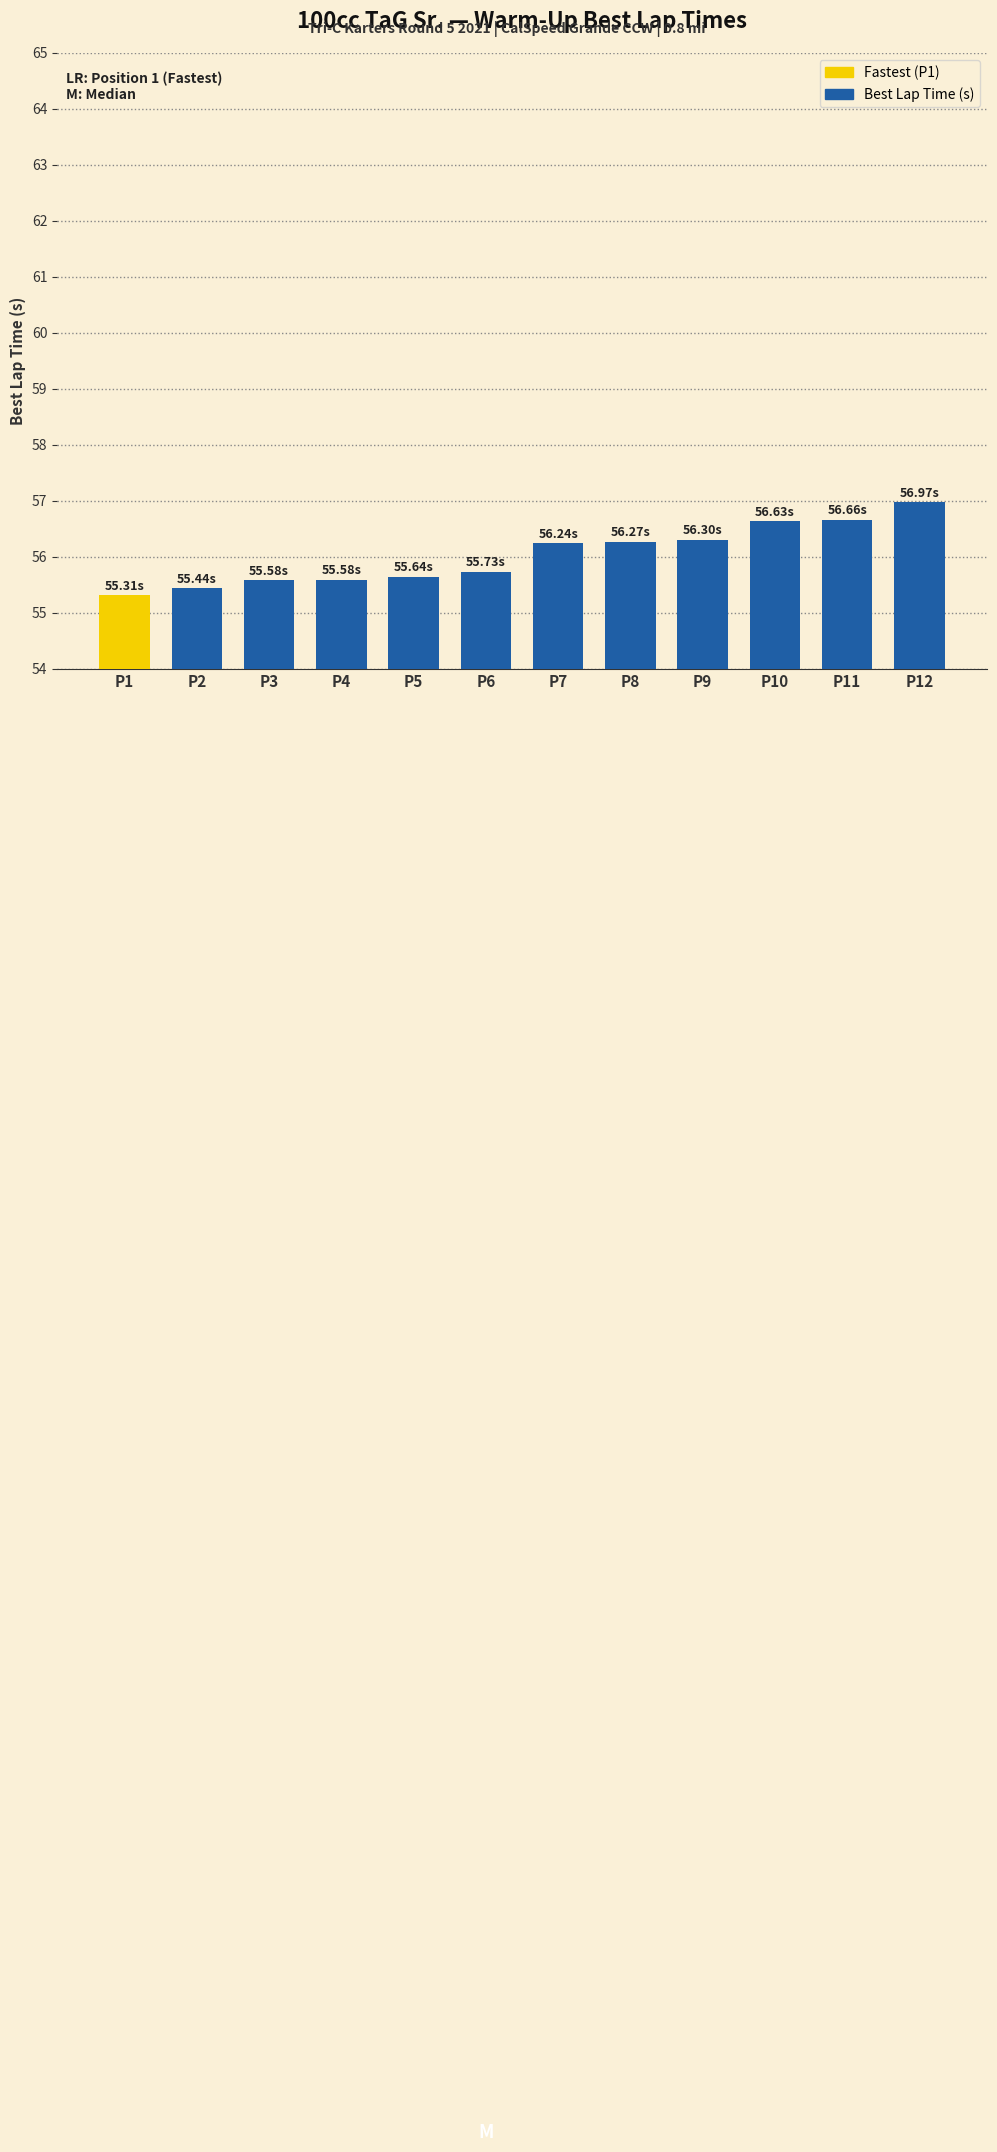

What is the change in value from P1 to P3?

+0.3